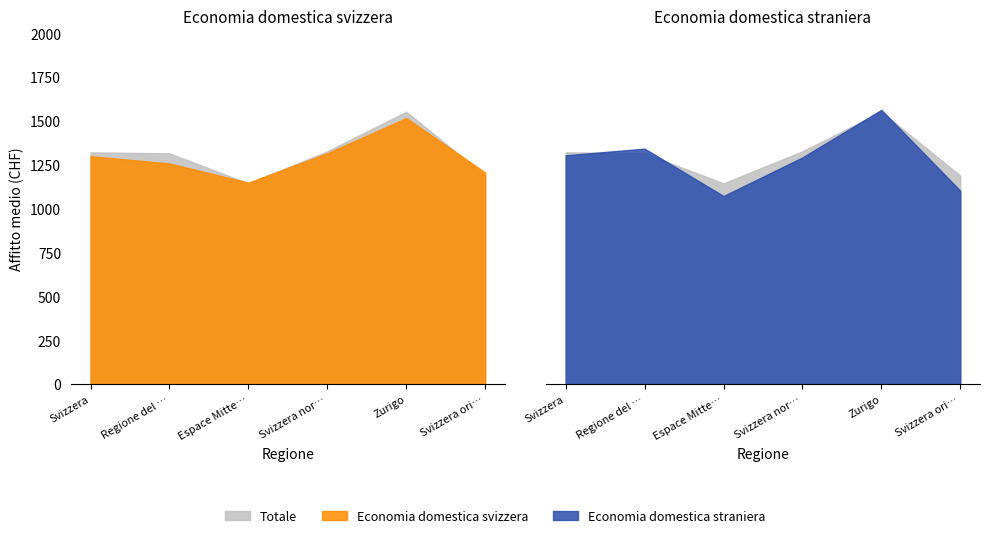

Does the chart display data point markers on the line(s)?

No